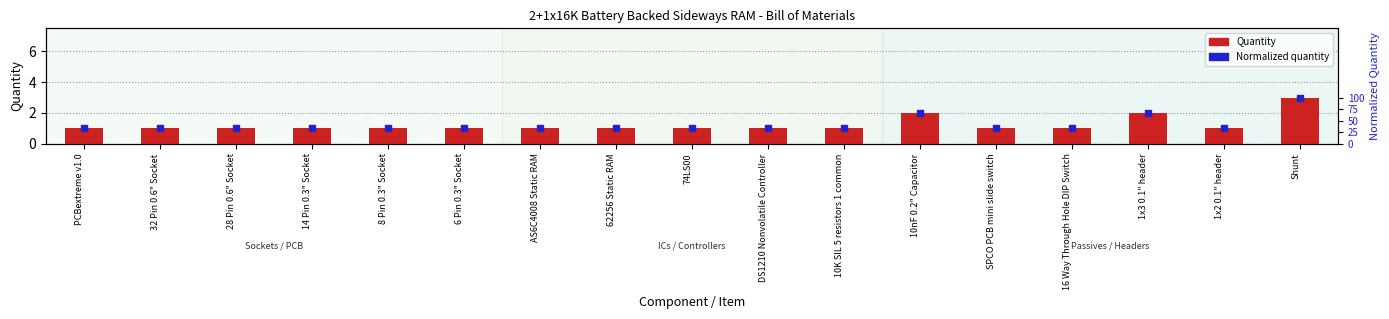

Which series contains the highest Y value?

Quantity